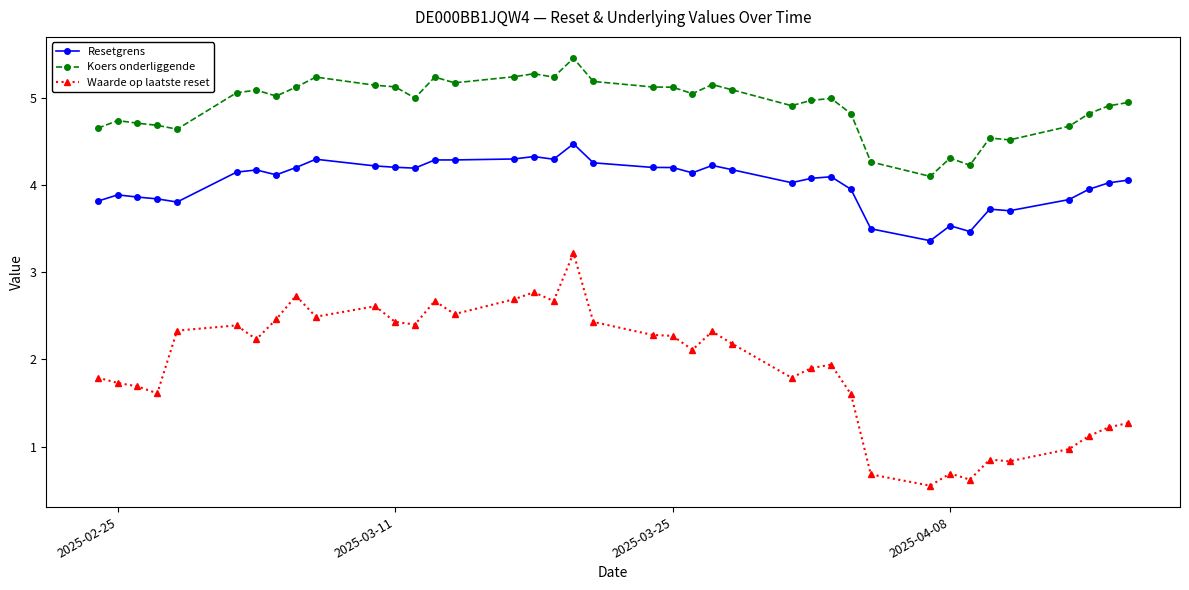

Which series has the largest range (max minus min)?

Waarde op laatste reset